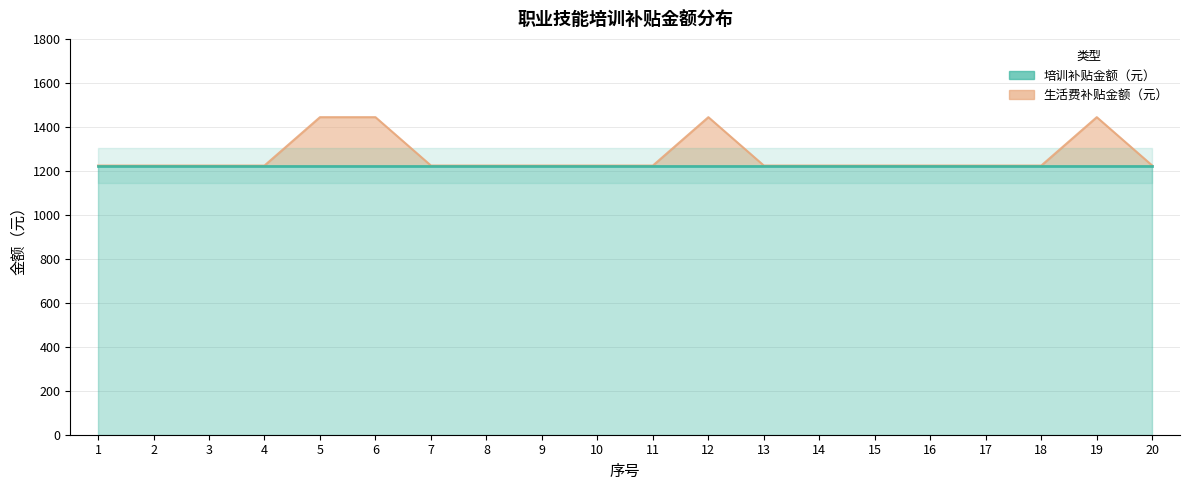

What is the difference between the maximum and minimum values?

220